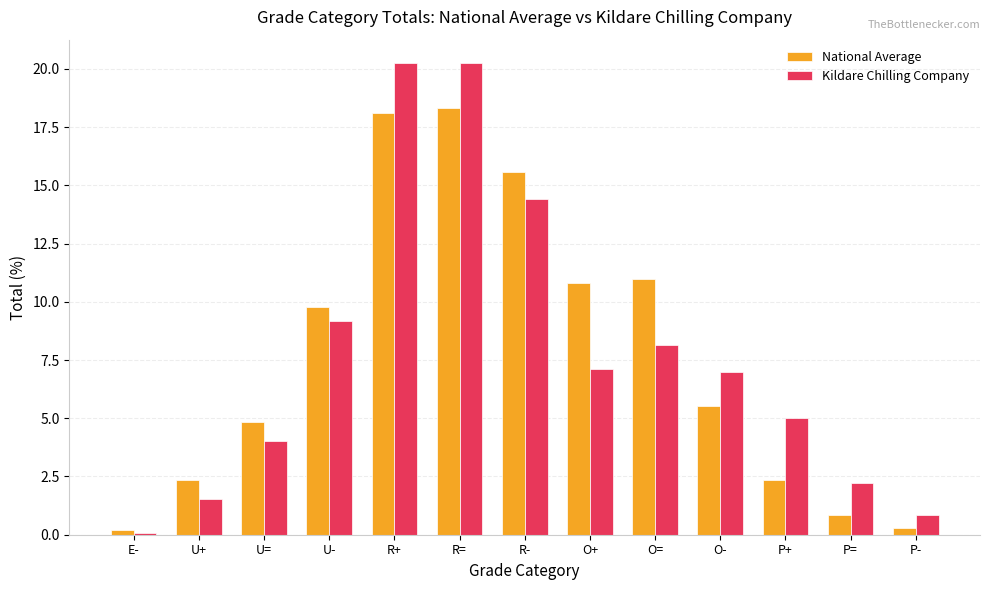

True or false: National Average has a value of 5.5 at O-.

True